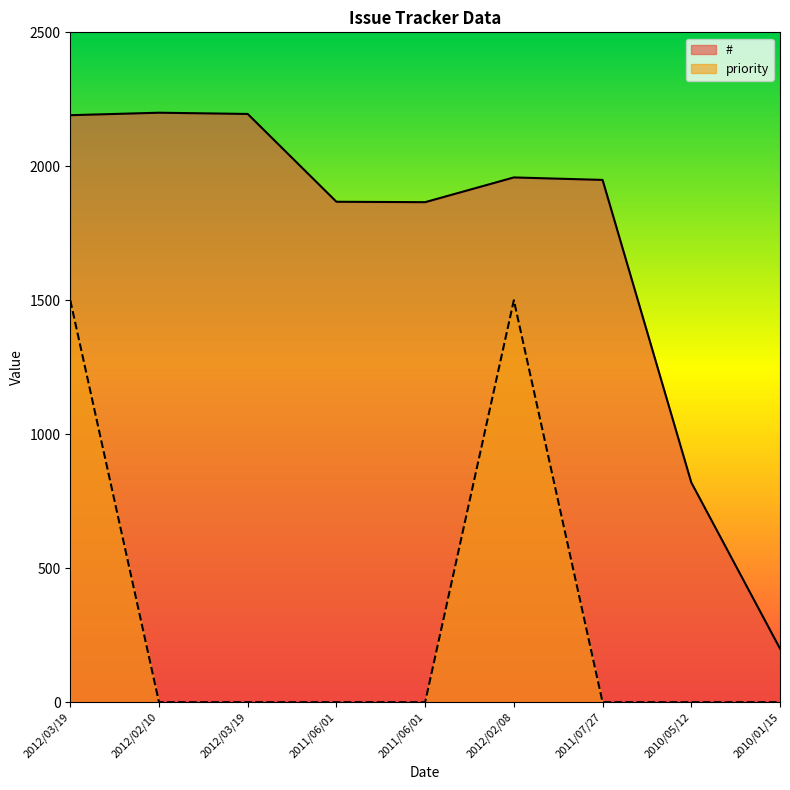

What is the sum of the # values at 2012/03/19 and 2011/06/01?

4056.9